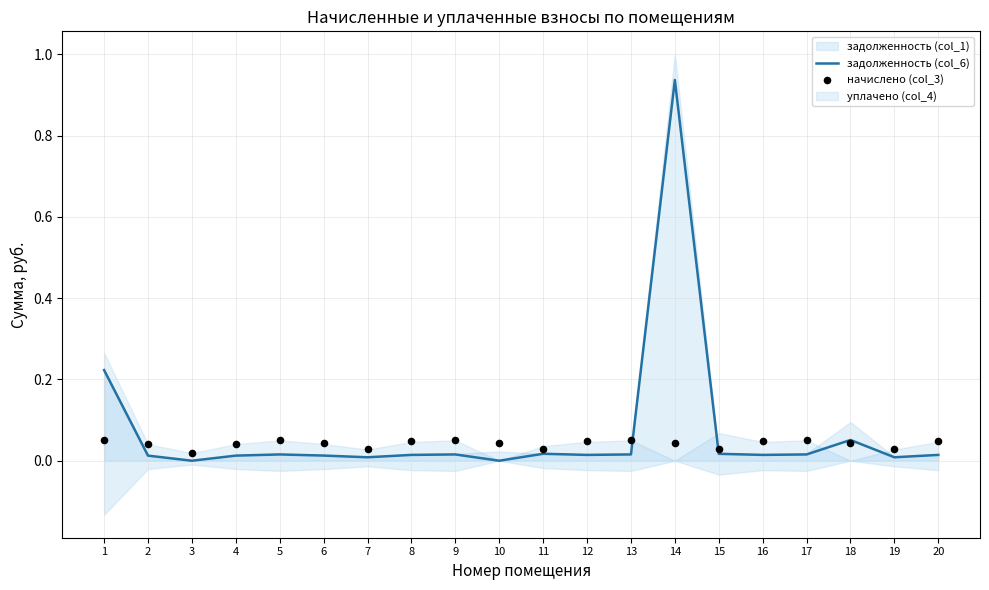

Which series reaches the maximum Y coordinate?

задолженность (col_6)